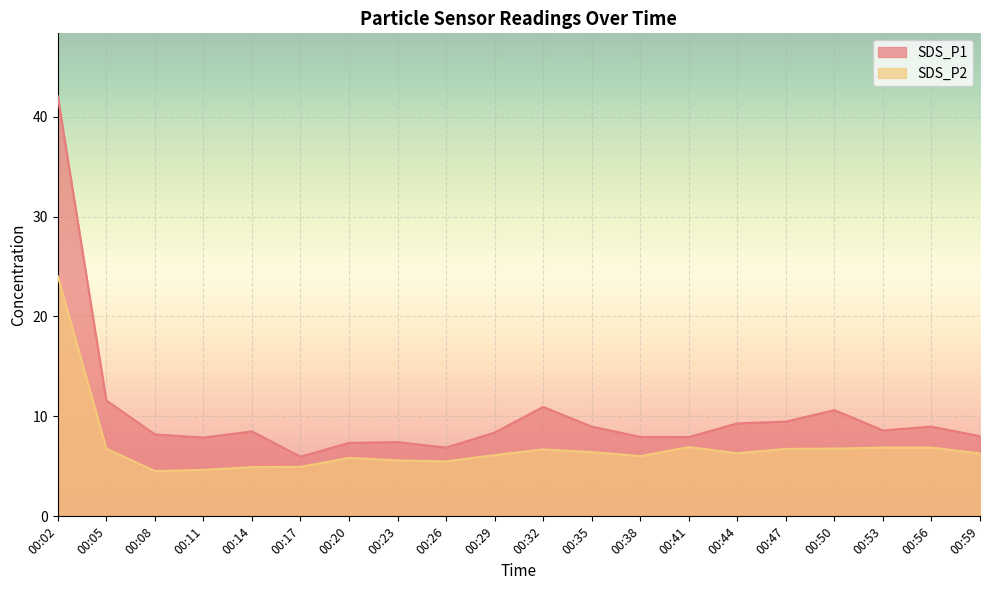

What is the maximum value shown in the chart?

42.0